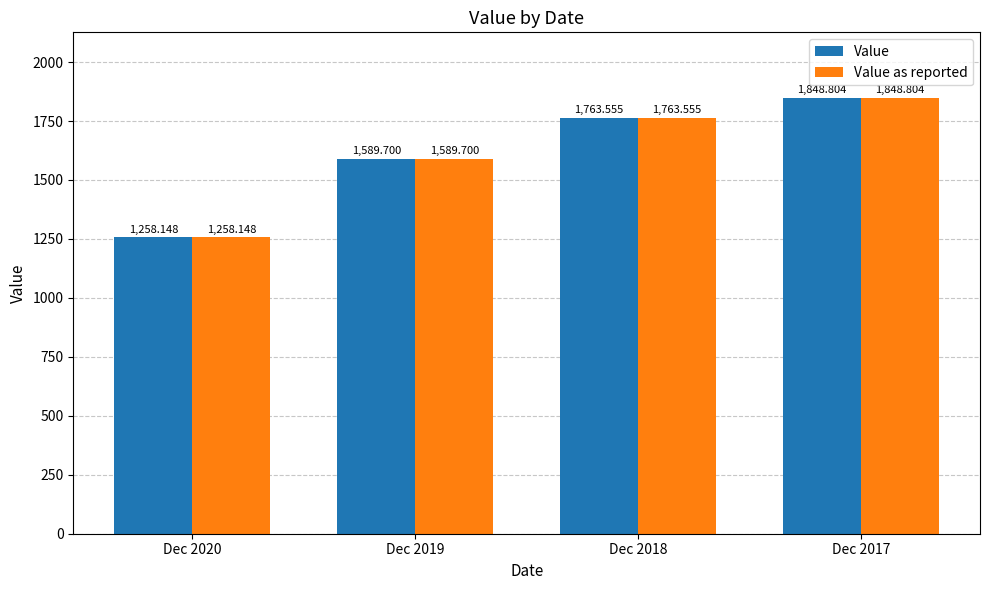

At which category is the sum across all series the highest?

Dec 2017